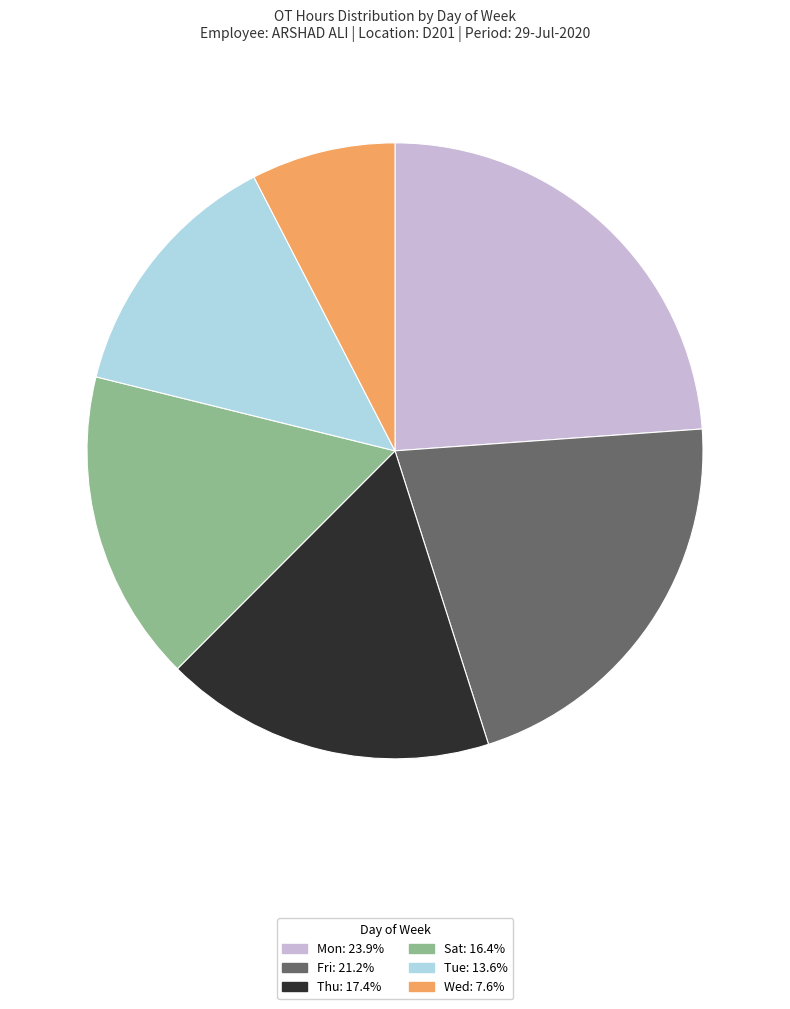

Is there any slice that represents more than half of the pie?

No